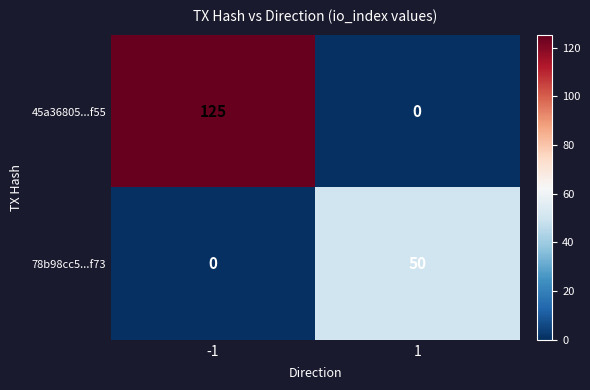

Is it true that 78b98cc5...f73 equals 0 at -1?

True